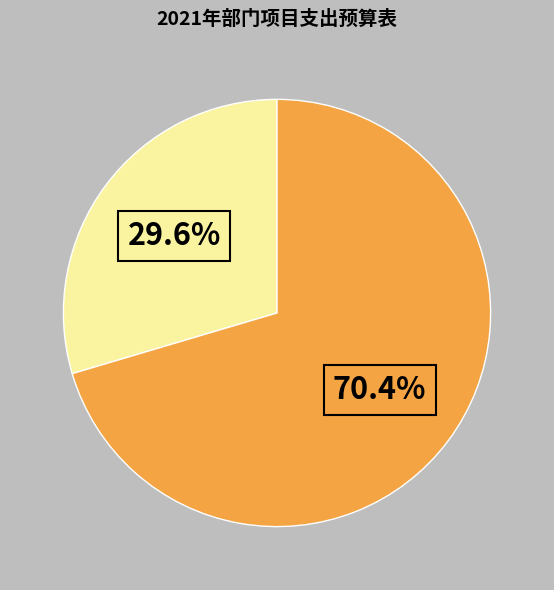

Is there any slice that represents more than half of the pie?

Yes